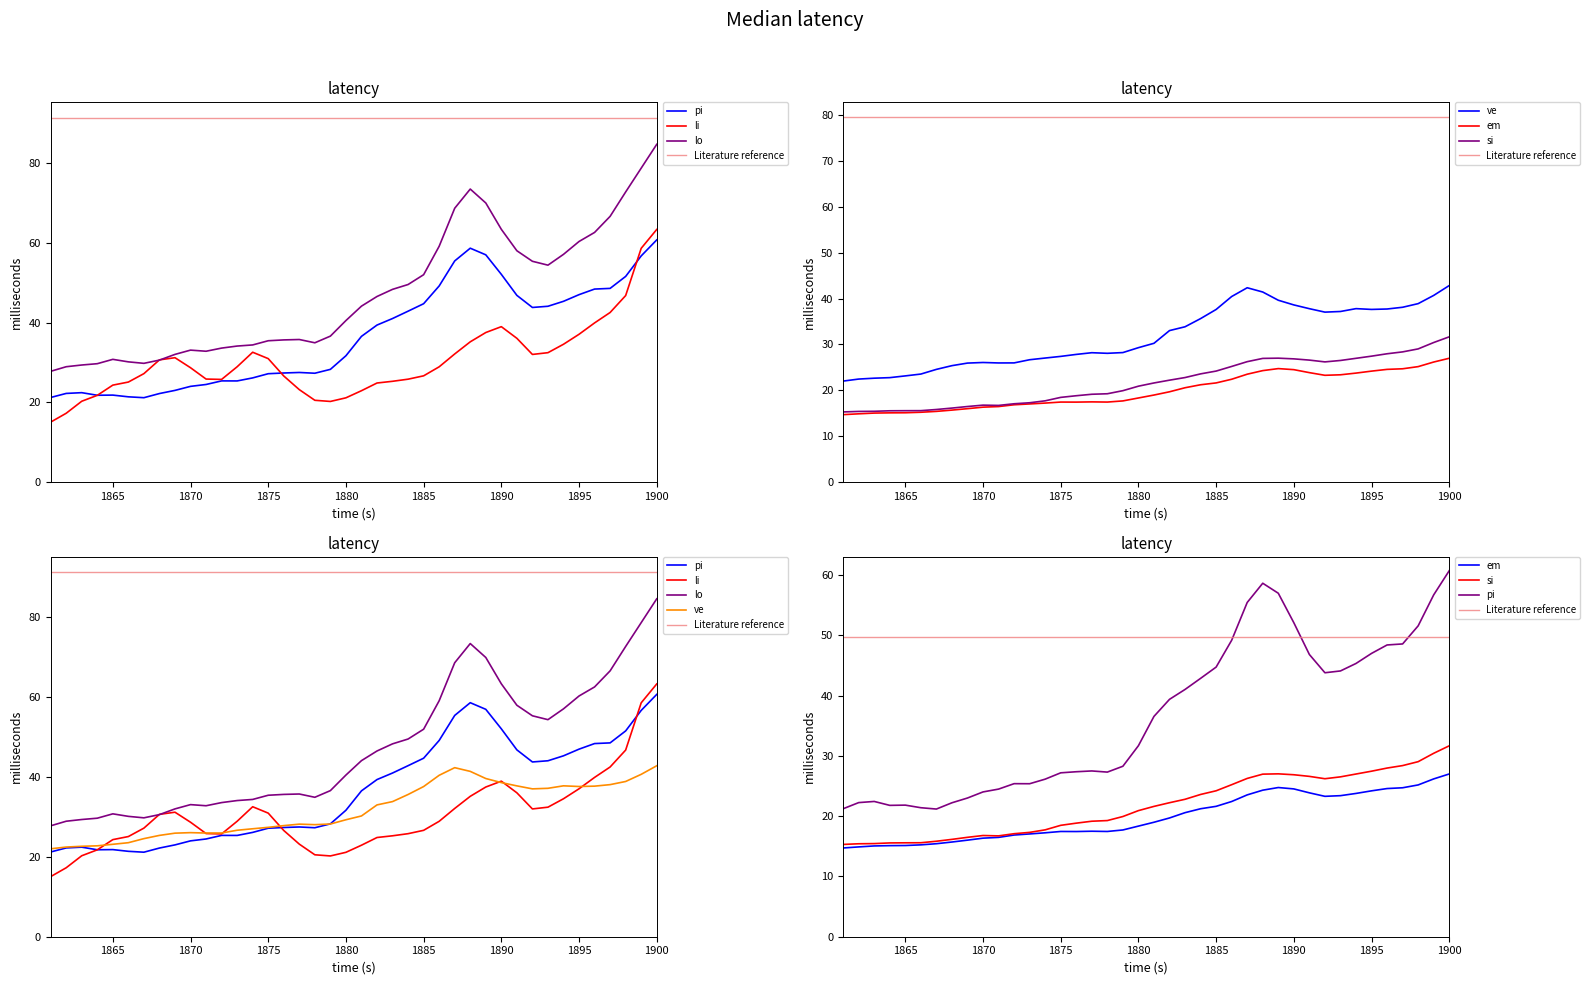

Reading left to right, transcribe all the data shown in this chart.

pi: 21.2	22.2	22.4	21.8	21.8	21.4	21.2	22.2	23.0	24.0	24.5	25.4	25.4	26.1	27.2	27.4	27.5	27.3	28.3	31.7	36.5	39.4	41.0	42.9	44.7	49.2	55.5	58.6	57.0	52.1	46.8	43.8	44.1	45.3	47.0	48.4	48.6	51.6	56.7	60.7
li: 15.1	17.3	20.3	21.8	24.3	25.1	27.2	30.7	31.2	28.7	25.9	25.8	28.9	32.6	31.0	26.6	23.2	20.5	20.2	21.1	22.9	24.9	25.3	25.8	26.7	28.9	32.1	35.2	37.5	39.0	36.1	32.0	32.5	34.6	37.1	39.9	42.5	46.8	58.6	63.3
lo: 27.8	28.9	29.4	29.7	30.8	30.2	29.8	30.6	32.0	33.1	32.8	33.6	34.1	34.4	35.5	35.7	35.8	34.9	36.6	40.5	44.1	46.5	48.3	49.5	52.0	59.1	68.7	73.5	70.0	63.4	58.0	55.4	54.4	57.1	60.3	62.6	66.6	72.7	78.7	84.7
ve: 22.0	22.5	22.7	22.8	23.2	23.6	24.6	25.4	25.9	26.1	26.0	26.0	26.7	27.1	27.4	27.8	28.2	28.1	28.2	29.3	30.3	33.0	33.9	35.6	37.6	40.5	42.4	41.4	39.6	38.6	37.8	37.0	37.2	37.8	37.6	37.7	38.1	38.9	40.7	42.8
em: 14.7	14.9	15.1	15.1	15.1	15.2	15.4	15.7	16.0	16.4	16.5	16.9	17.1	17.2	17.5	17.4	17.5	17.5	17.7	18.4	19.0	19.7	20.6	21.2	21.6	22.4	23.5	24.3	24.8	24.5	23.9	23.3	23.4	23.8	24.2	24.6	24.7	25.2	26.2	27.0
si: 15.3	15.4	15.4	15.6	15.6	15.6	15.8	16.1	16.5	16.8	16.7	17.1	17.3	17.7	18.5	18.8	19.2	19.3	19.9	20.9	21.6	22.2	22.8	23.6	24.2	25.2	26.3	27.0	27.0	26.9	26.6	26.2	26.5	27.0	27.5	28.0	28.4	29.0	30.4	31.7